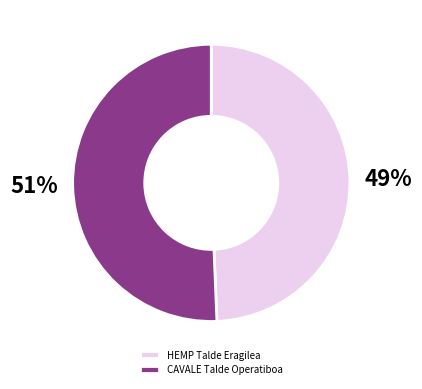

What is the smallest slice in the pie chart?

HEMP Talde Eragilea